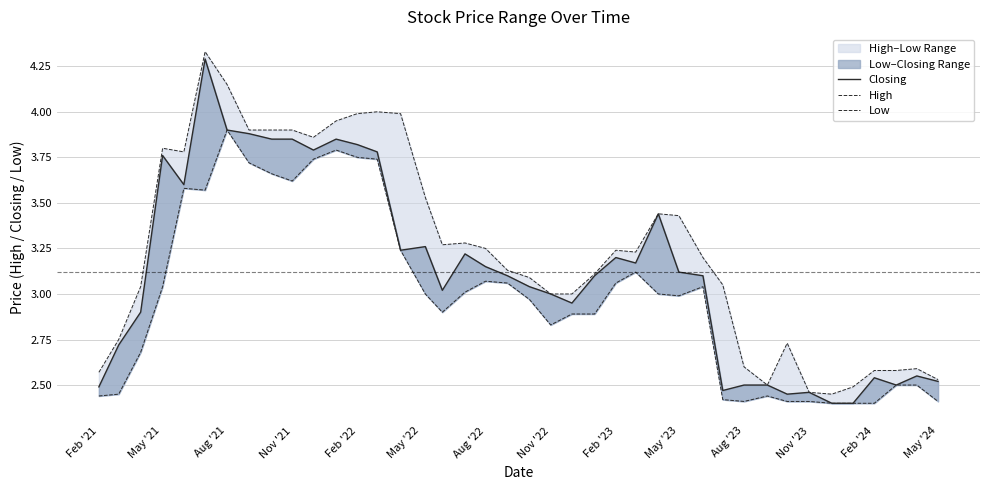

True or false: Closing and High cross at least once.

False